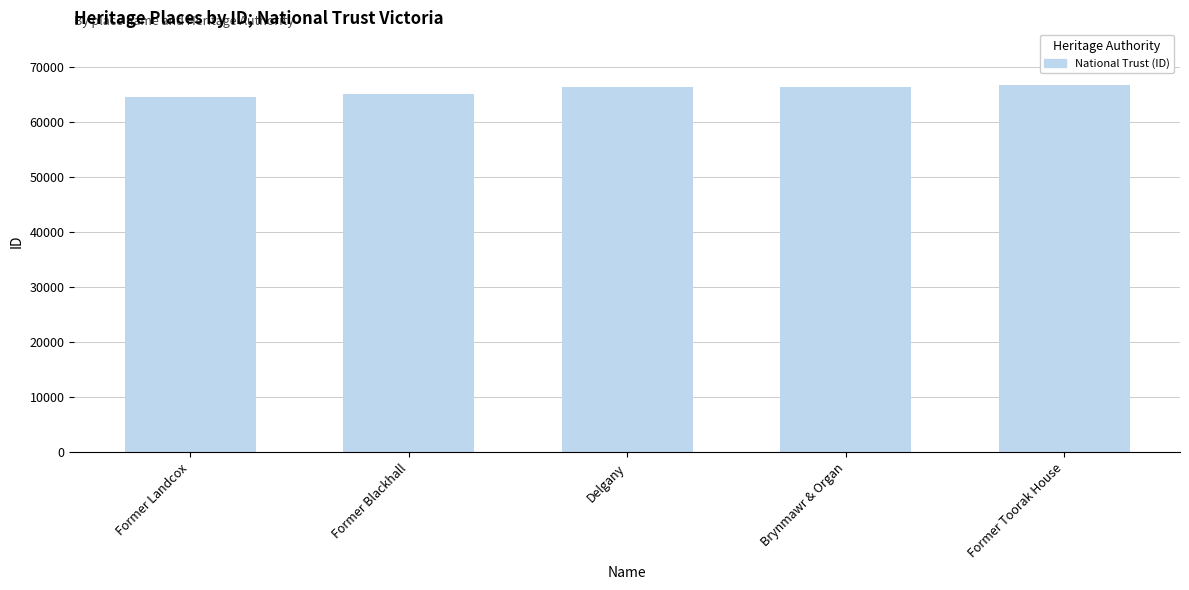

Are the bars horizontal?

No